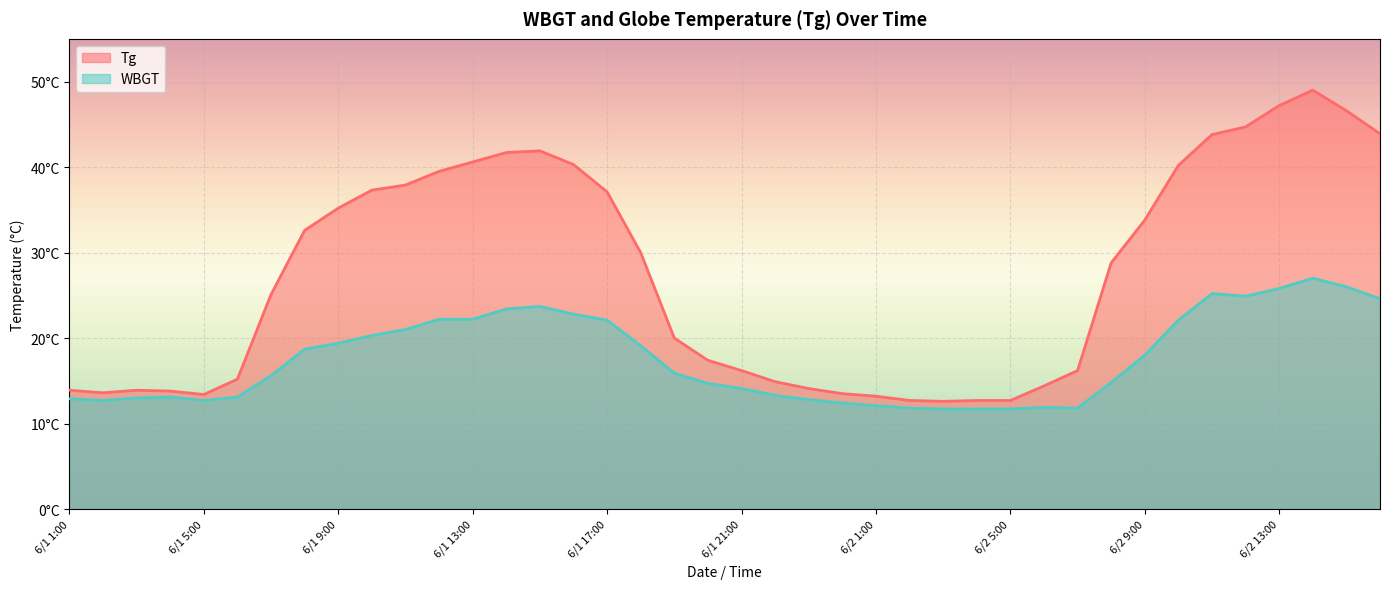

How many lines are shown in the chart?

2